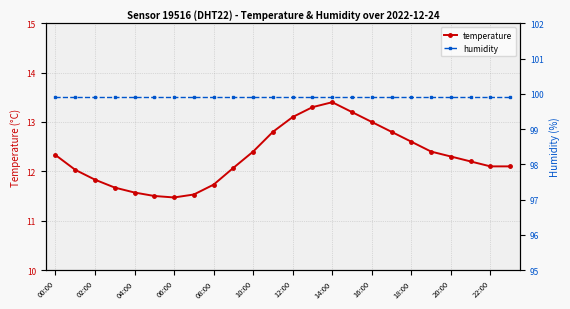

What are all the series names shown in the legend?

temperature, humidity